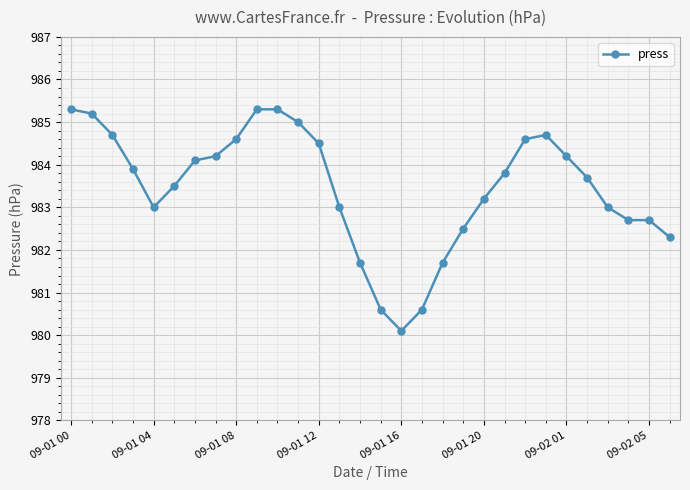

What is the maximum value shown in the chart?

985.3